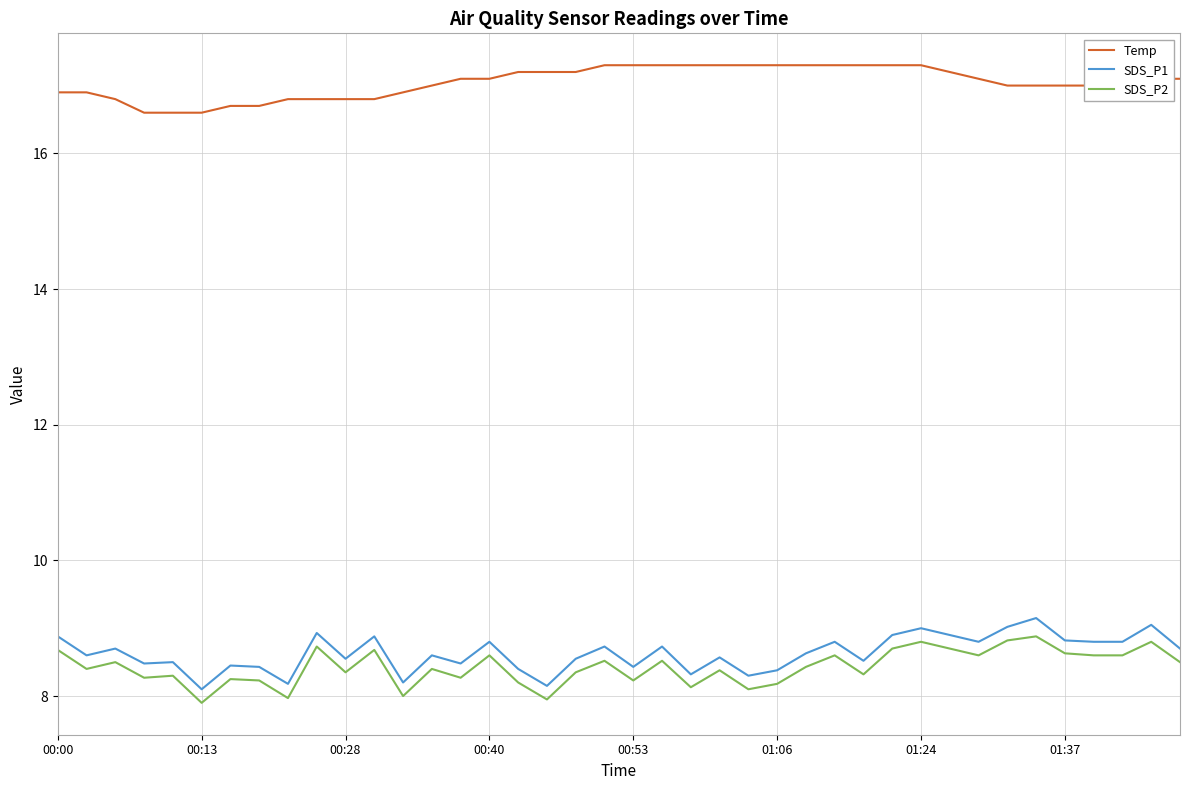

Which series has the largest total across all categories?

Temp